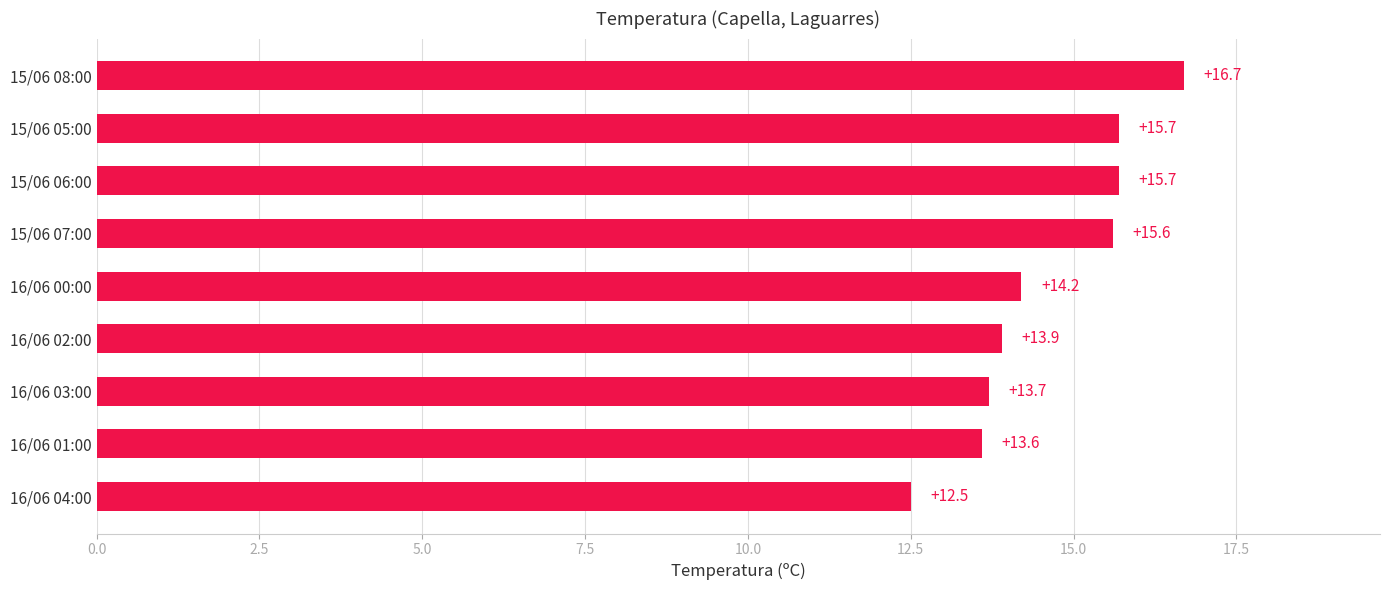

How many series are shown in this chart?

1